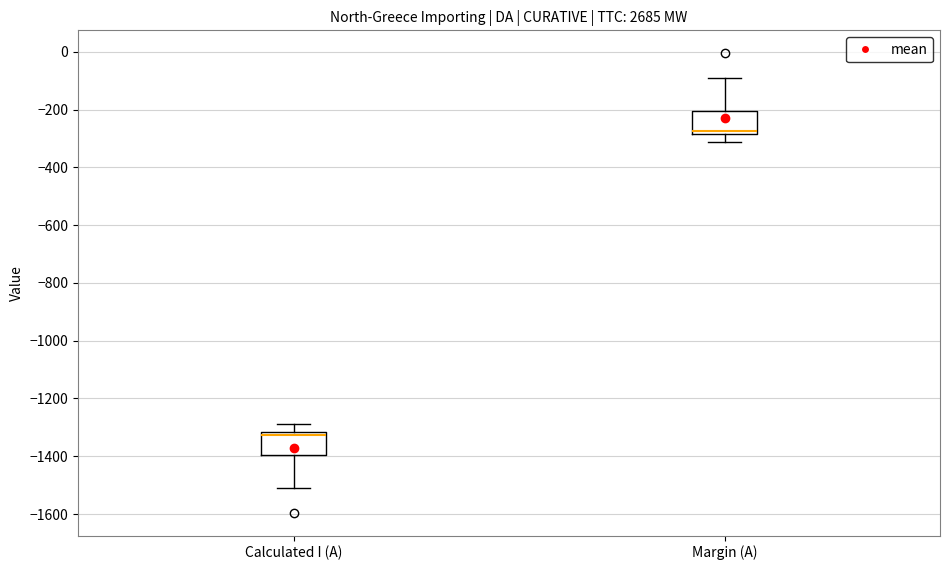

Reading left to right, transcribe this box plot: for each box, give where its median line is, the range the box spans, and where its two whiskers end, as read against the y-axis. The values are not printed on the chart, so give them approximately, as read against the axis.

Calculated I (A): median -1320 (just below the box's upper edge), box -1400 to -1320, whiskers -1500 to -1280
Margin (A): median -280 (just above the box's lower edge), box -280 to -200, whiskers -320 to -100